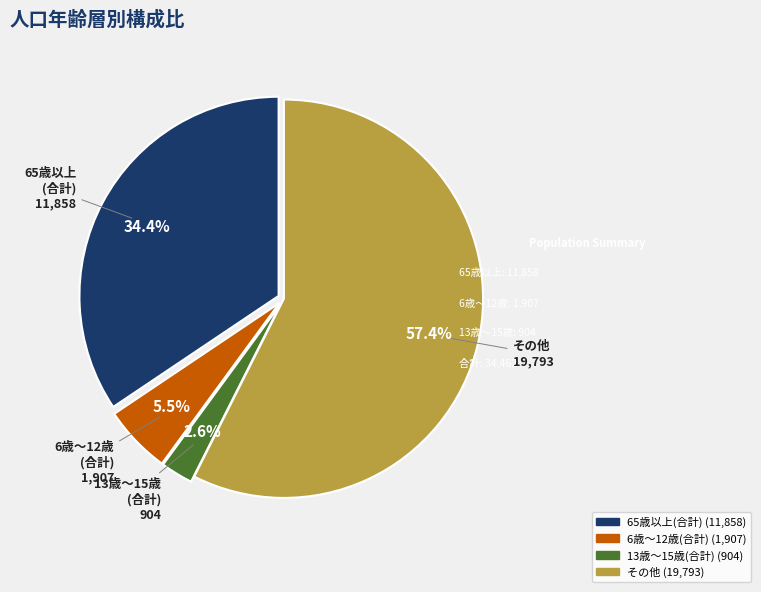

Is there a majority slice in this chart?

Yes